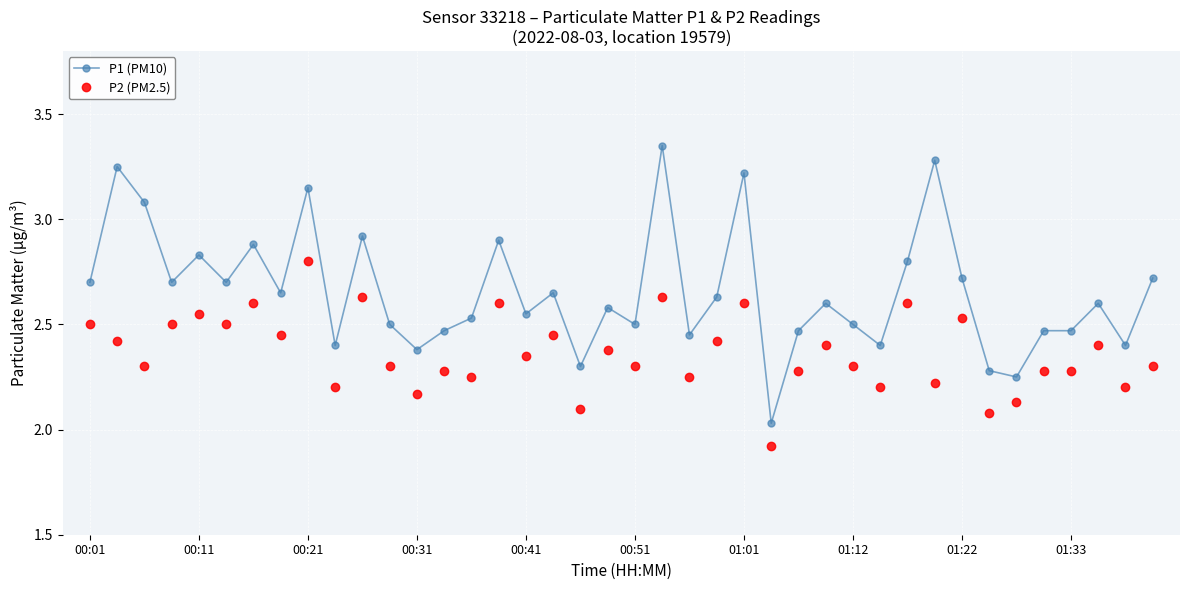

Which series has the largest total across all categories?

P1 (PM10)